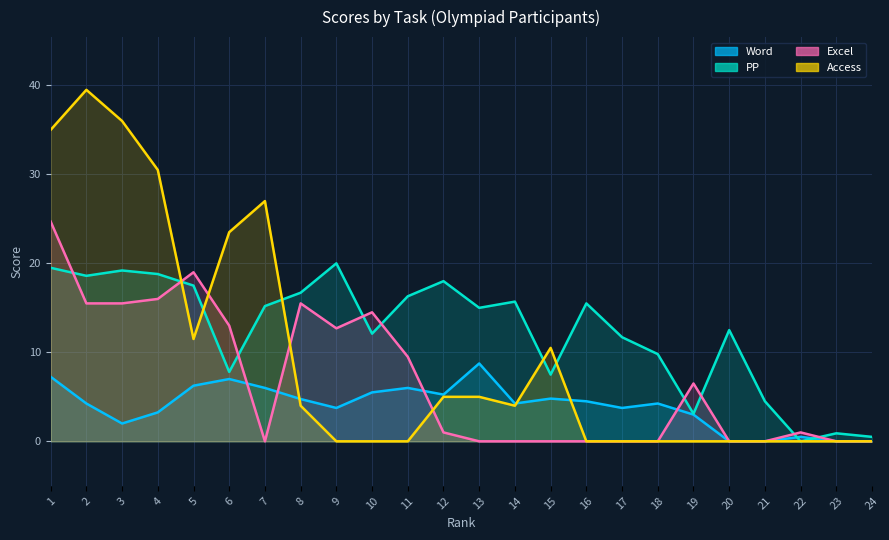

At which label does Excel first exceed 1?

1